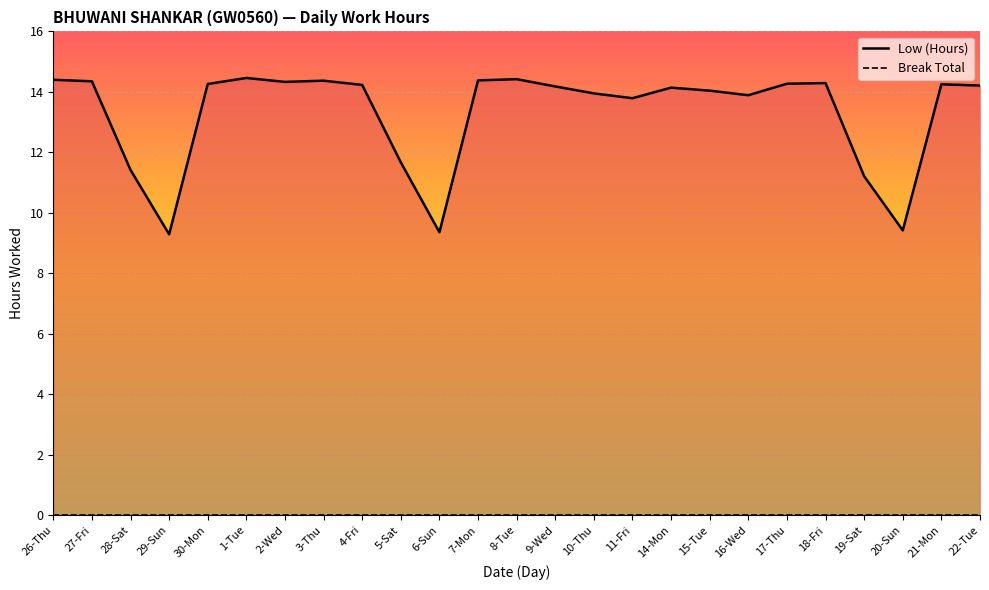

The chart shows a value of 14.2 at 21-Mon. True or false?

True